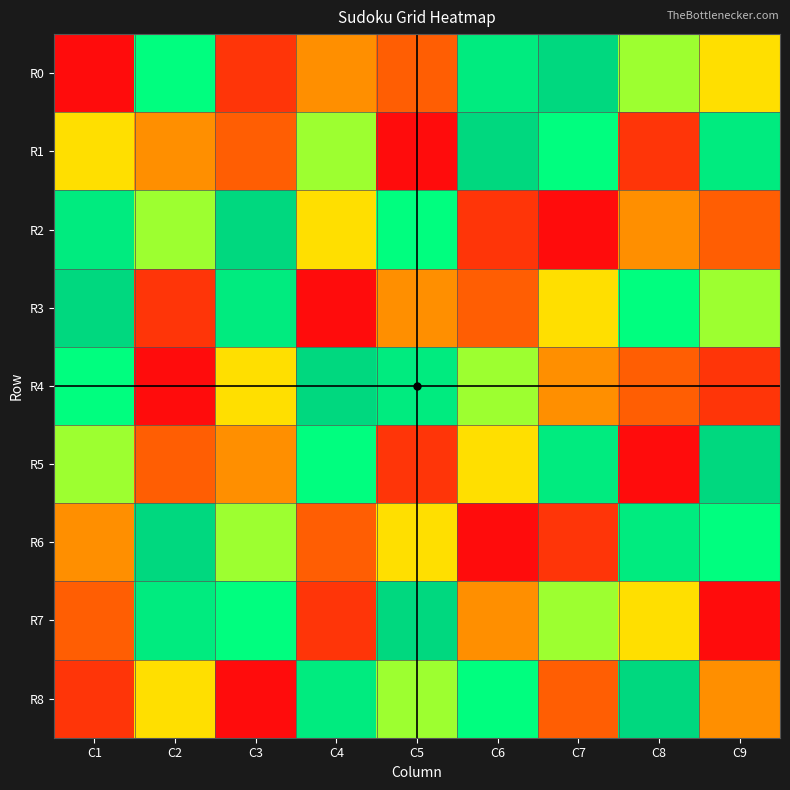

Which series has the largest range (max minus min)?

R0